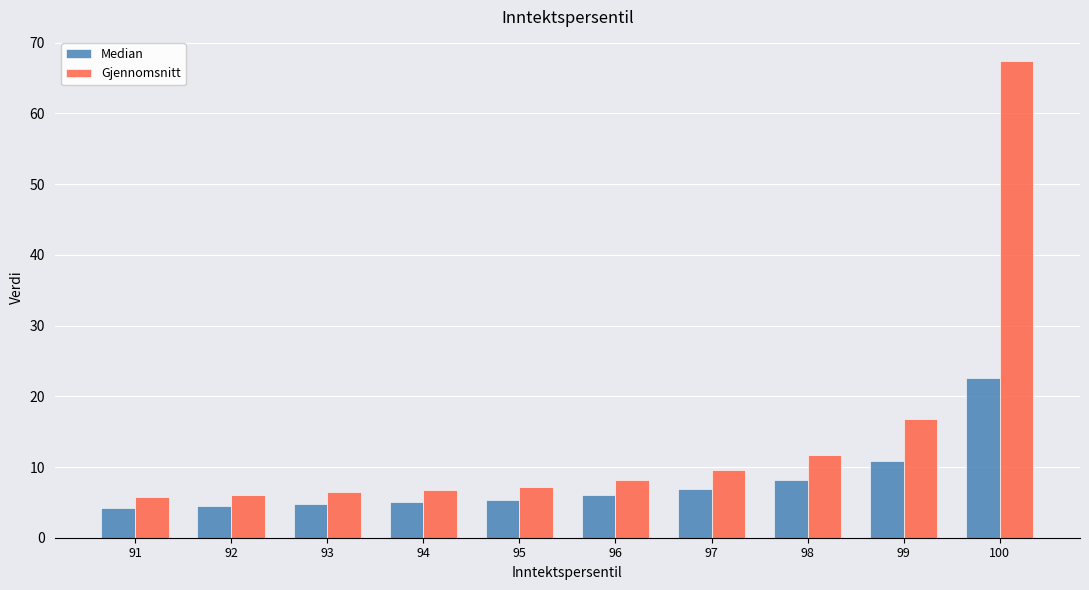

What is the smallest value displayed?

4.3